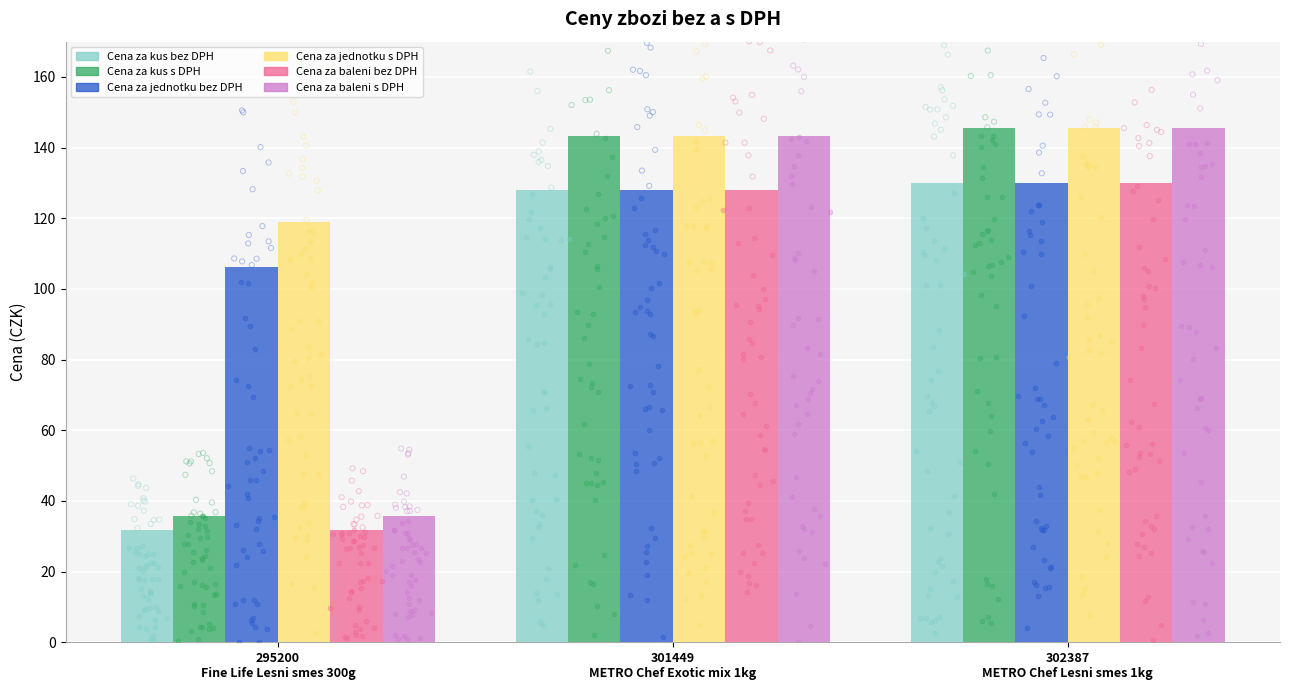

Which series contains the lowest Y value?

Cena za kus bez DPH